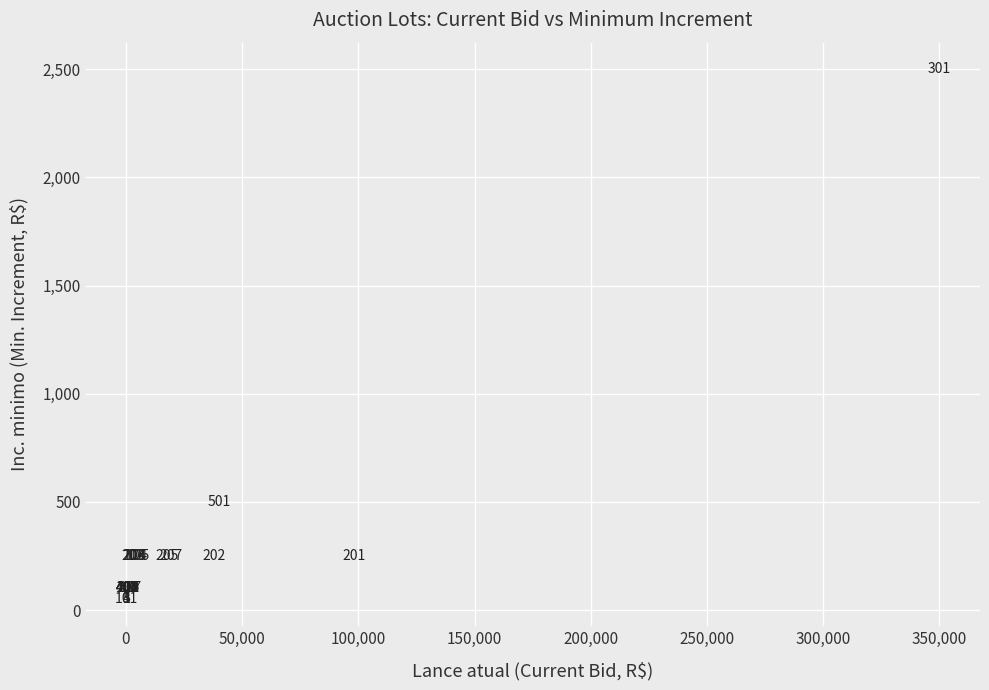

What Y value in the scatter plot is closest to 1275?

500